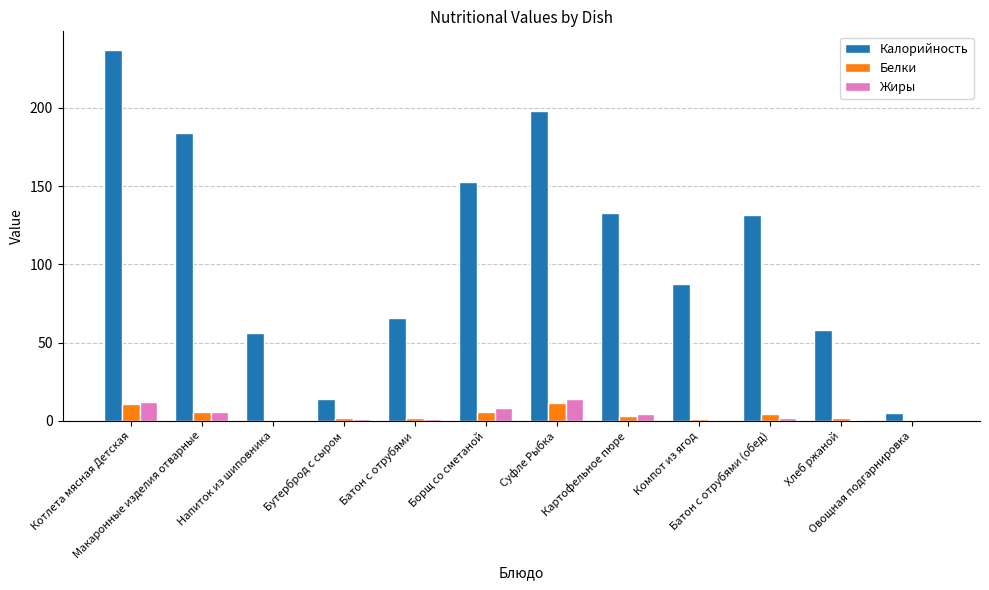

What is the sum of all Жиры values?

48.2